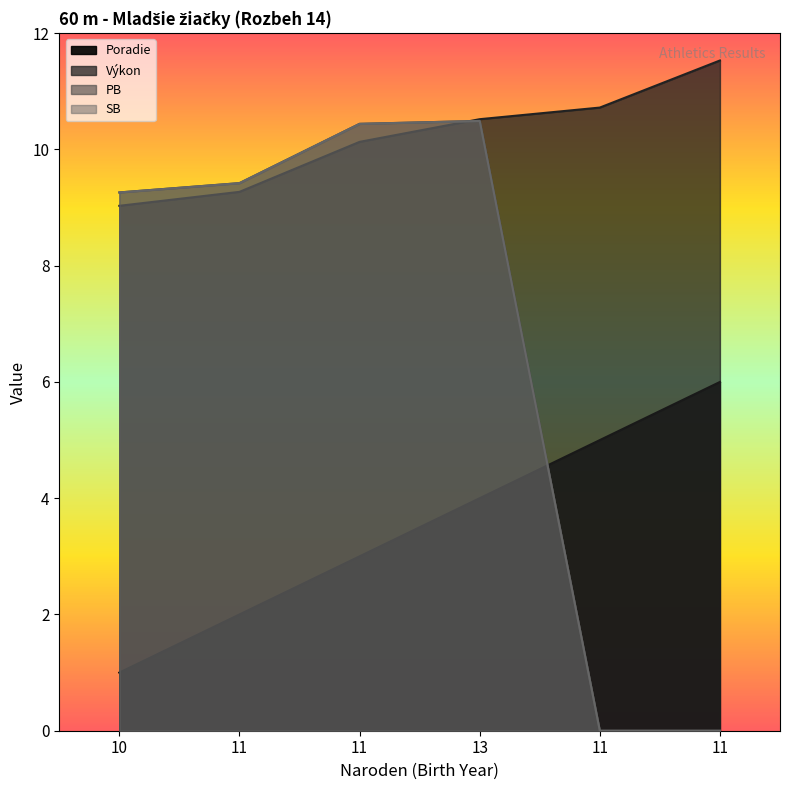

At which category does SB reach its first local peak?

13